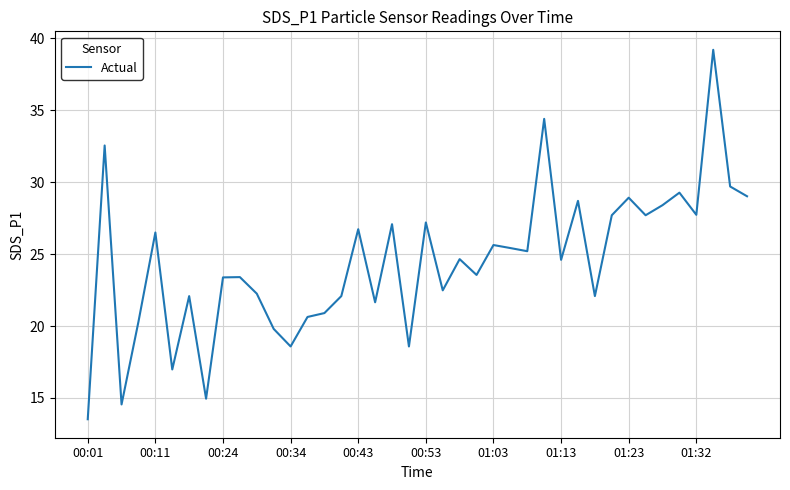

What is the smallest value displayed?

13.5